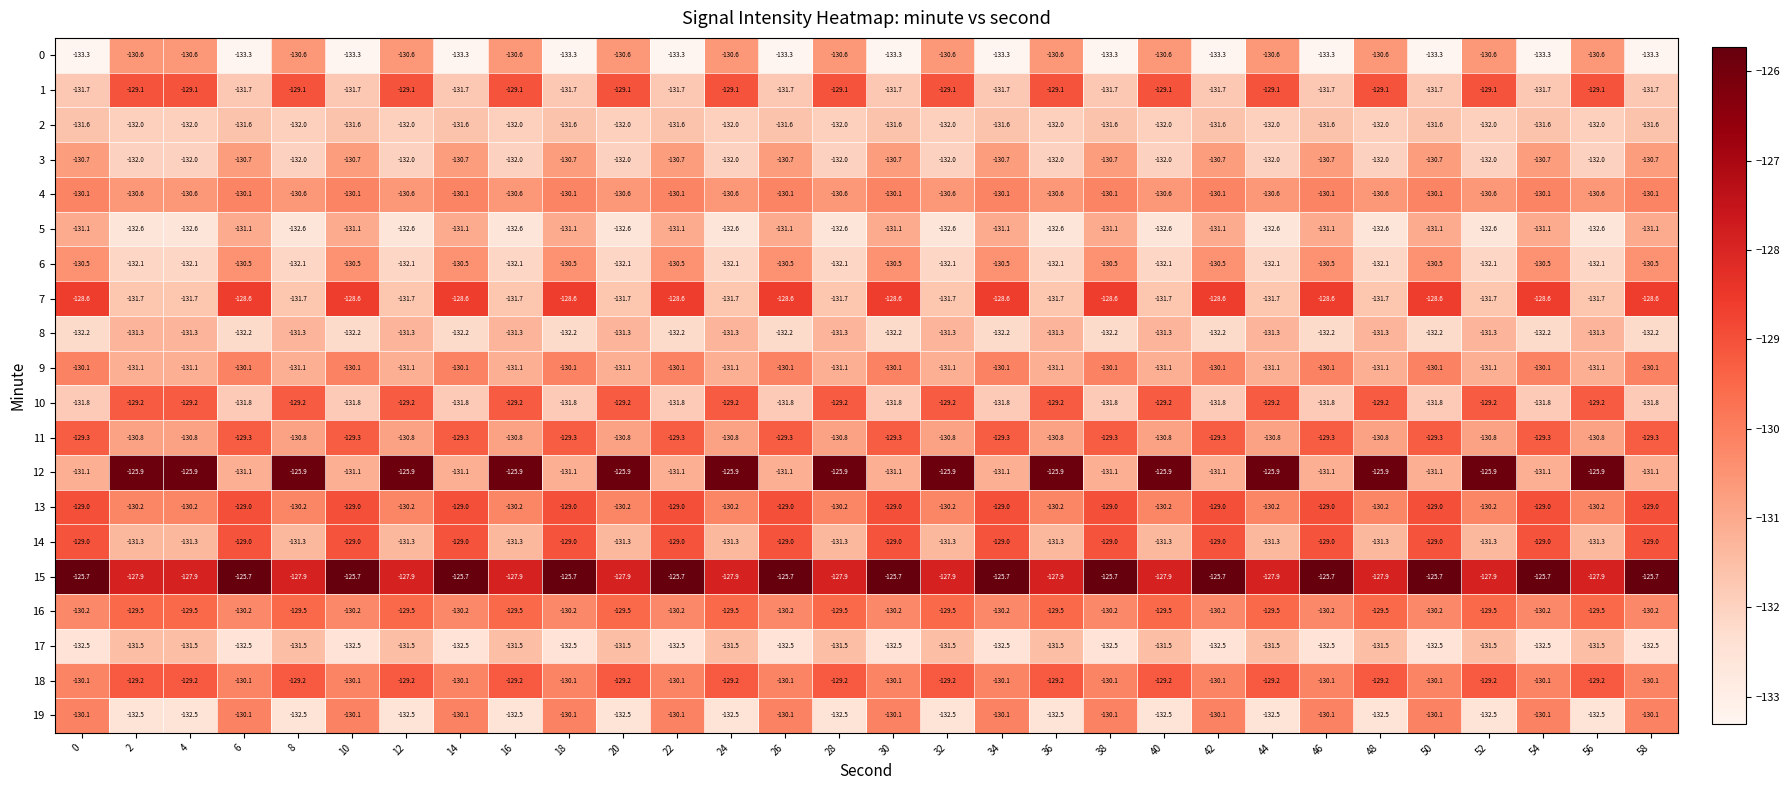

What is the spread (max minus min) of values at 52?

6.7